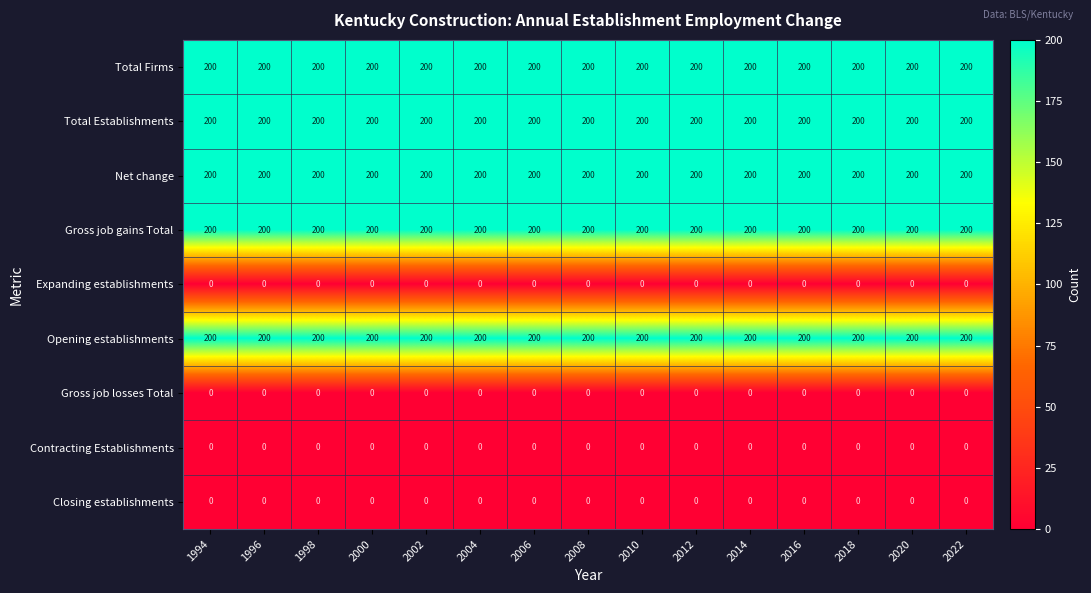

The Total Firms series shows 261 at 2000. True or false?

False